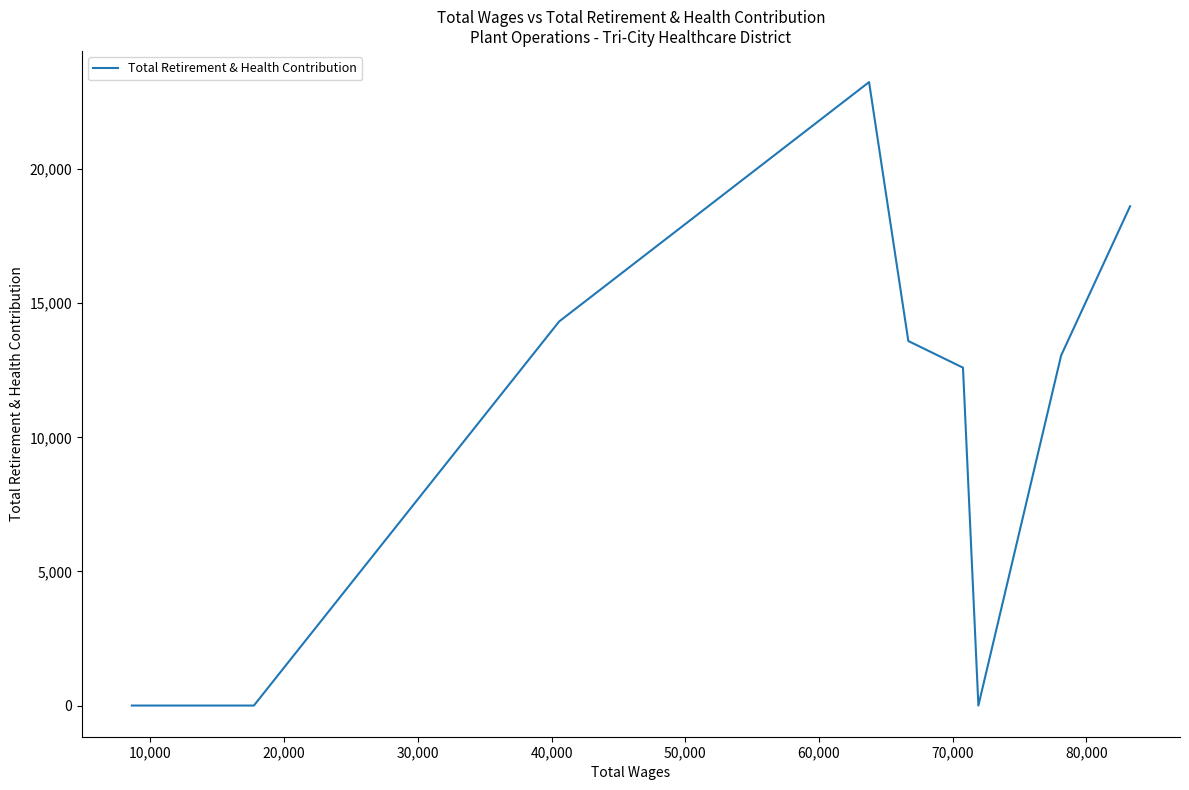

What is the sum of all values?

95408